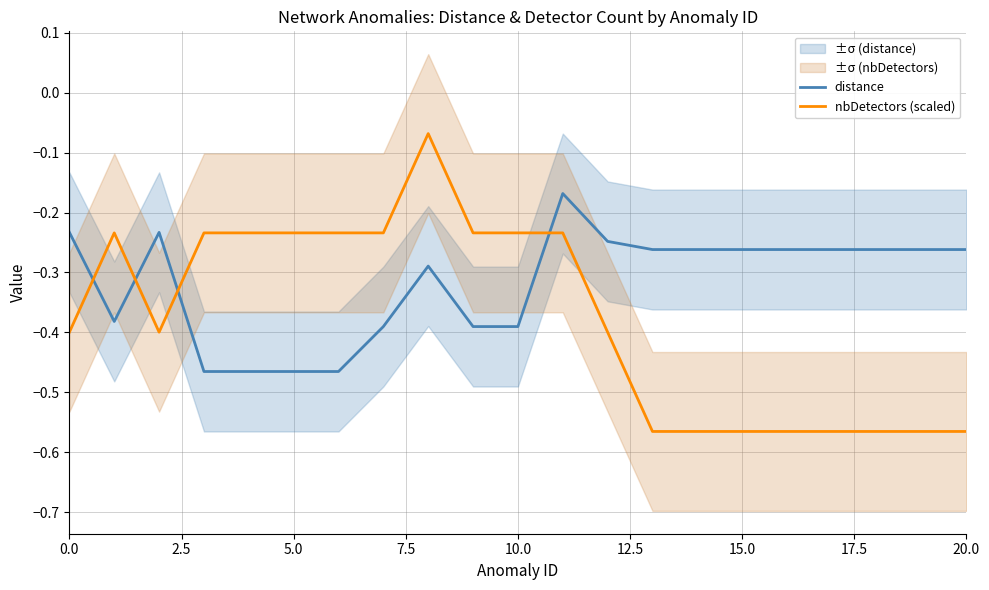

What is the average value of the distance series?

-0.3